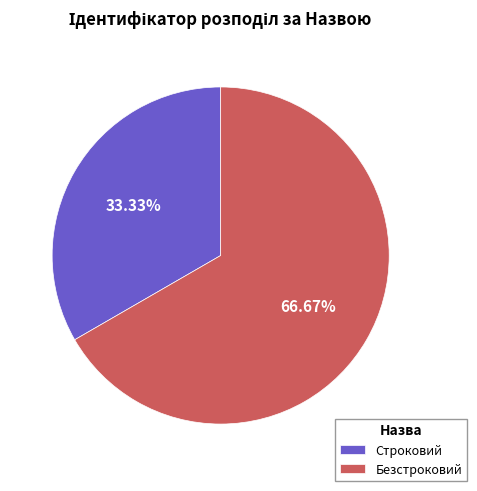

Does Безстроковий represent more than half of the total?

Yes